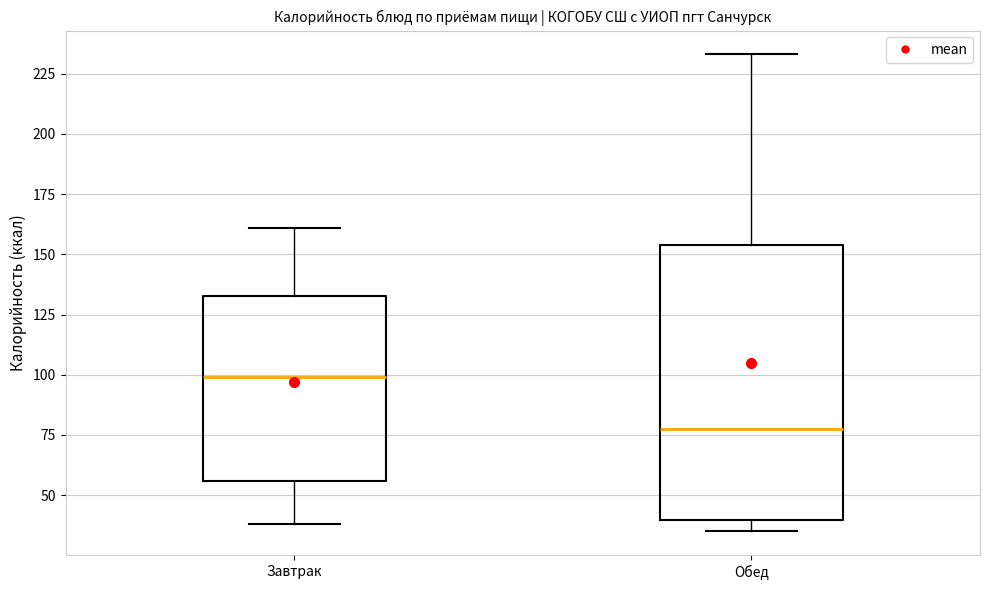

Reading left to right, read every box against the y-axis: the position of its median line, the range the box covers, and the ends of its whiskers. The values are not printed on the chart, so give them approximately, as read against the axis.

Завтрак: median 100, box 55 to 135, whiskers 40 to 160
Обед: median 80, box 40 to 155, whiskers 35 to 235